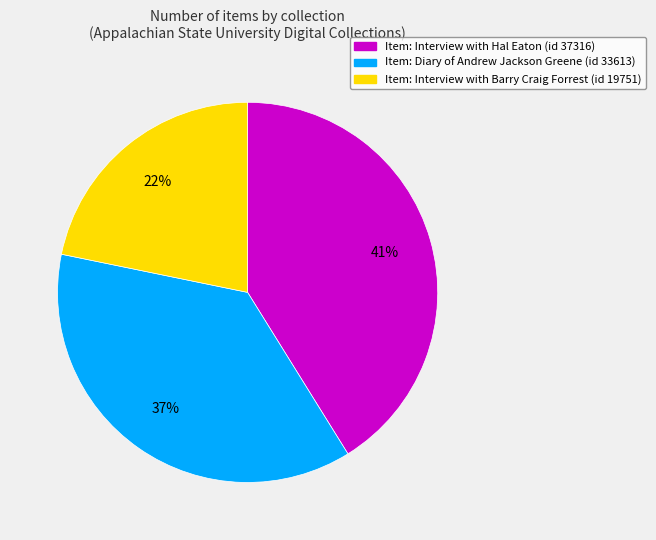

To the nearest percent, what is the average slice percentage?

33%